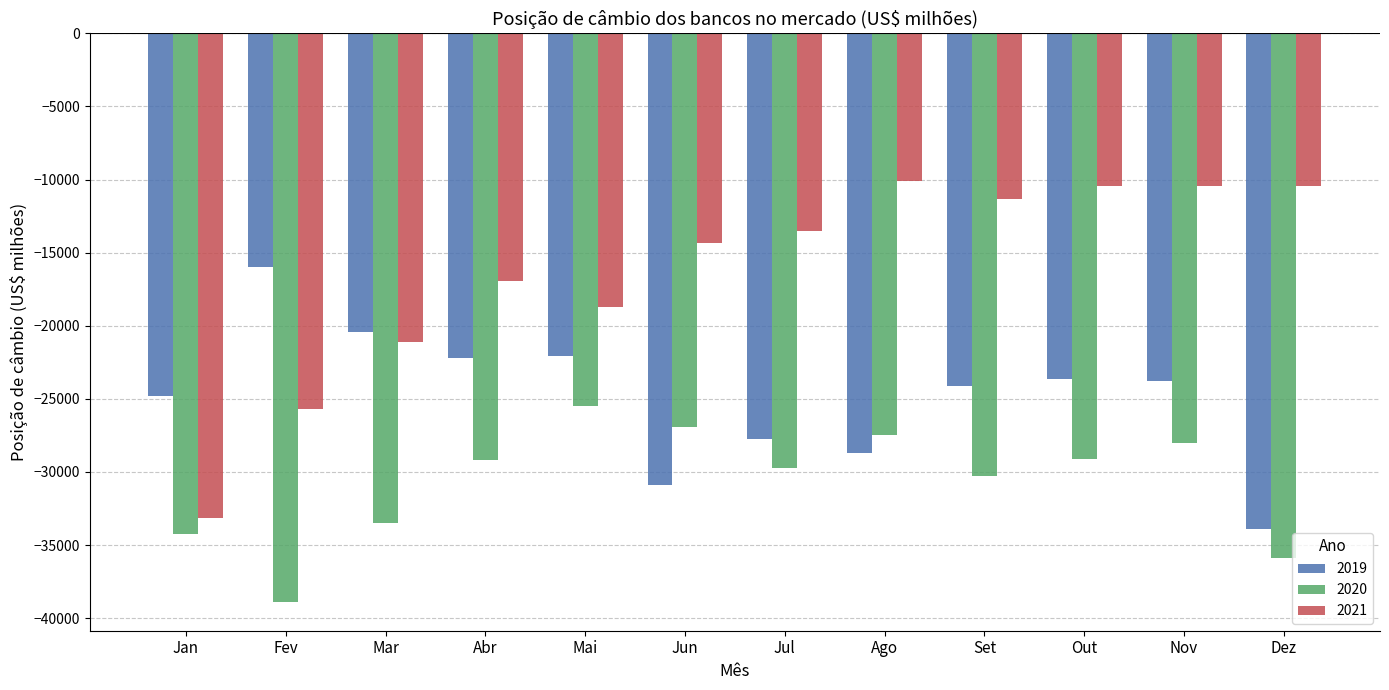

What is the total value across all series at Abr?

-68358.2